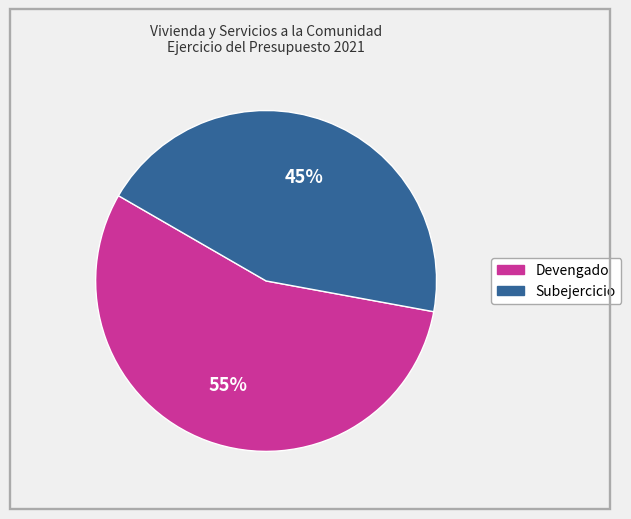

Does Devengado account for over 50% of the chart?

Yes